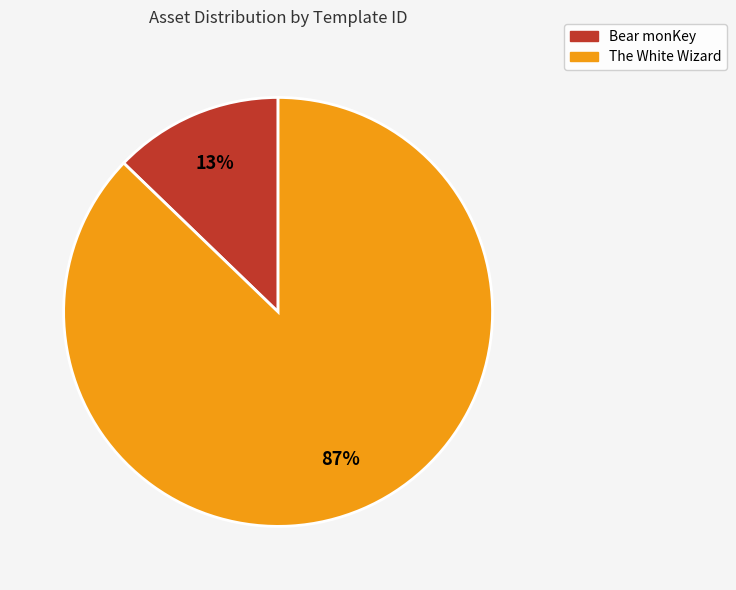

Is Bear monKey the majority of the pie?

No